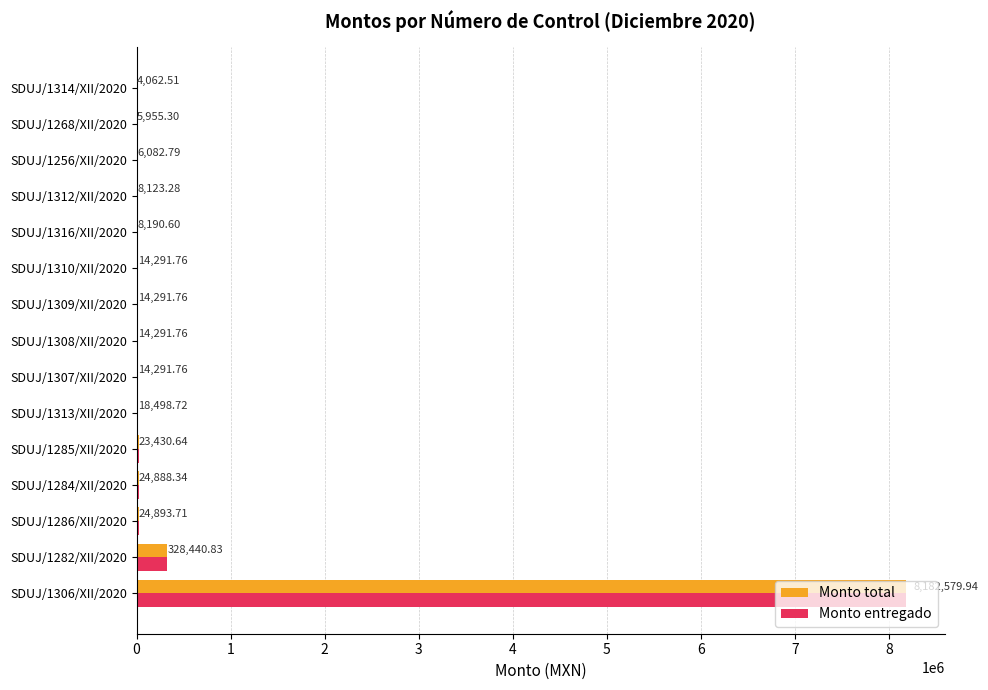

What are all the series names shown in the legend?

Monto total, Monto entregado